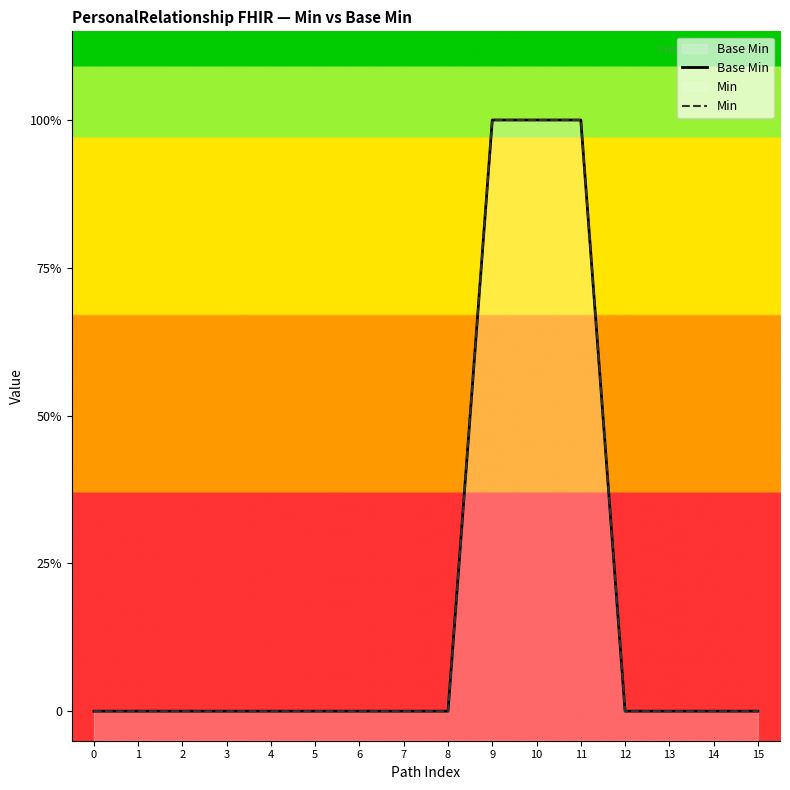

What are all the series names shown in the legend?

Base Min, Min